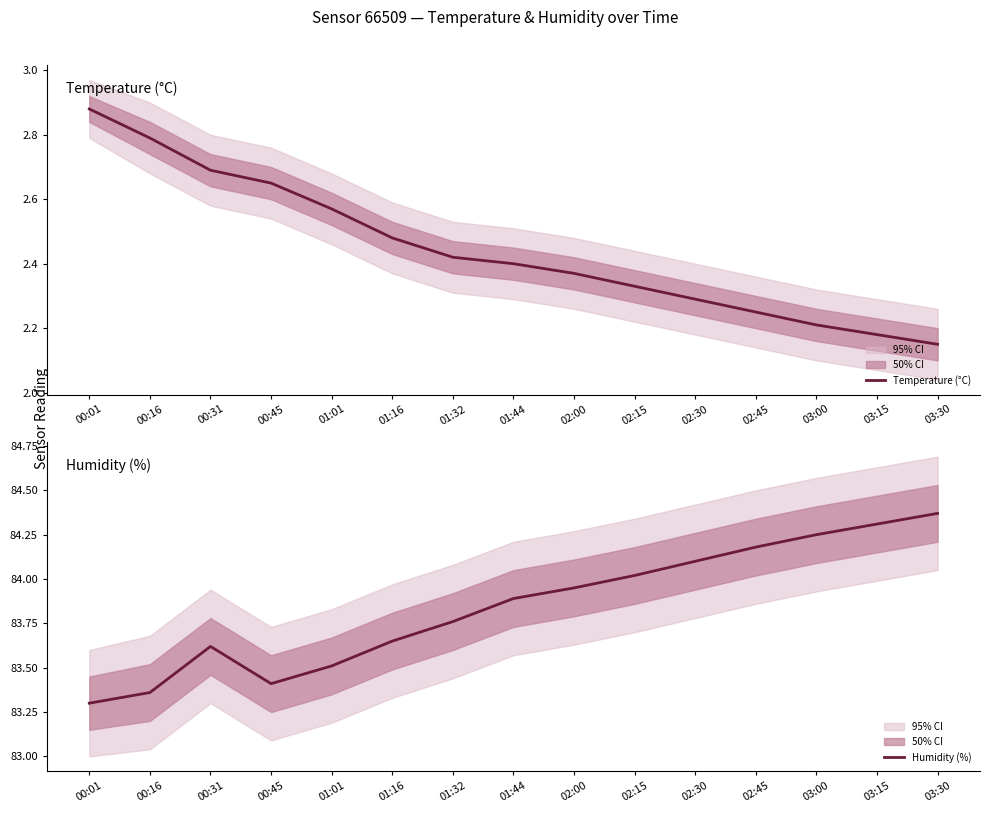

Reading left to right, transcribe all the data shown in this chart.

Temperature (°C): 2.9	2.8	2.7	2.6	2.6	2.5	2.4	2.4	2.4	2.3	2.3	2.2	2.2	2.2	2.1
Humidity (%): 83.3	83.4	83.6	83.4	83.5	83.7	83.8	83.9	84.0	84.0	84.1	84.2	84.2	84.3	84.4